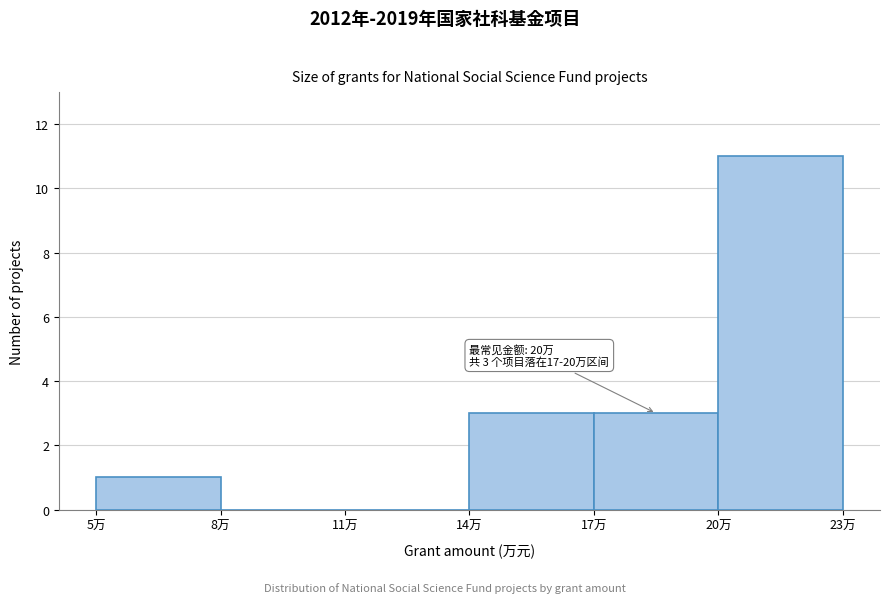

Over which range of the x-axis is the bar tallest?

20 to 23